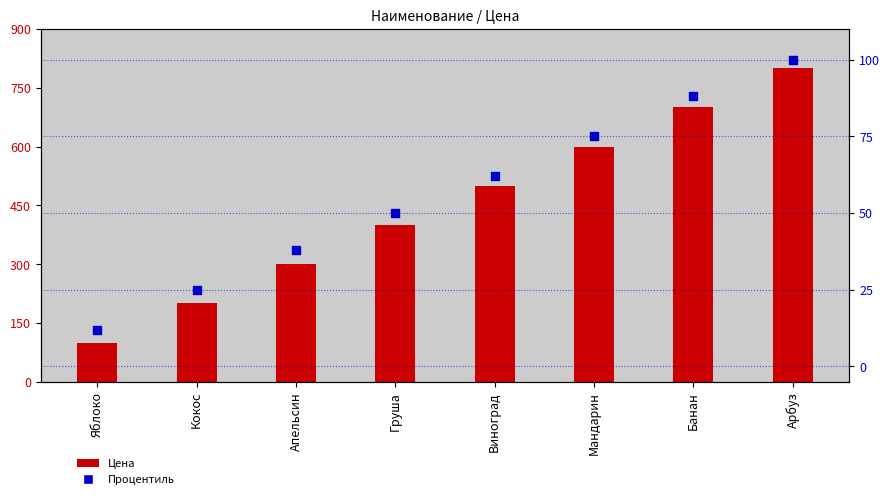

Which series contains the lowest Y value?

Процентиль